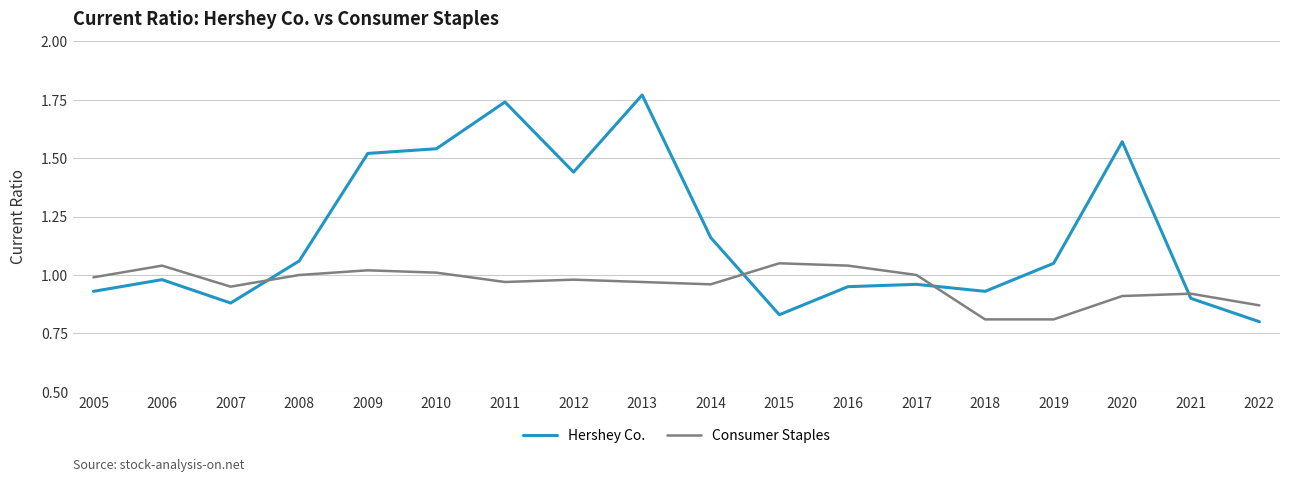

What is the total value across all series at 2011?

2.7